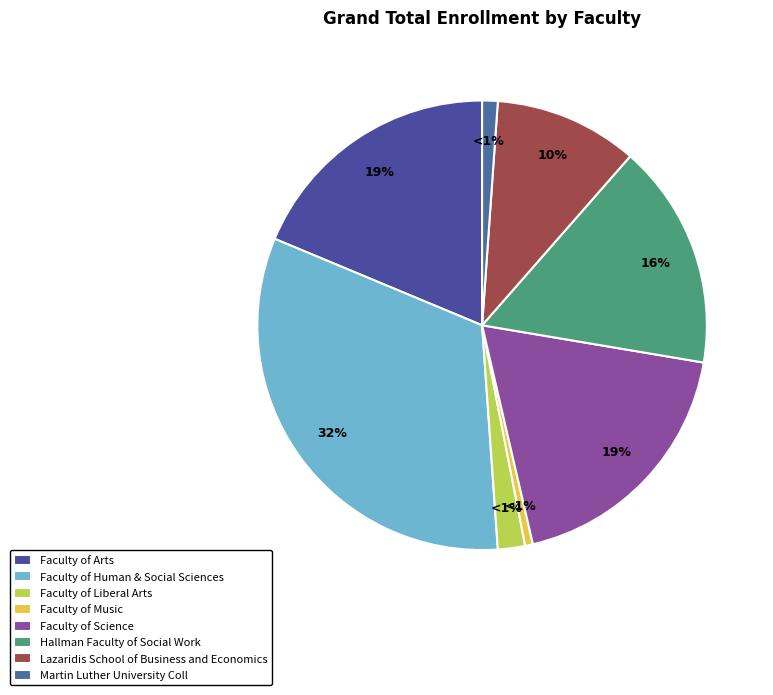

Rank the categories by value from highest to lowest.

Faculty of Human & Social Sciences, Faculty of Arts, Faculty of Science, Hallman Faculty of Social Work, Lazaridis School of Business and Economics, Faculty of Liberal Arts, Martin Luther University Coll, Faculty of Music